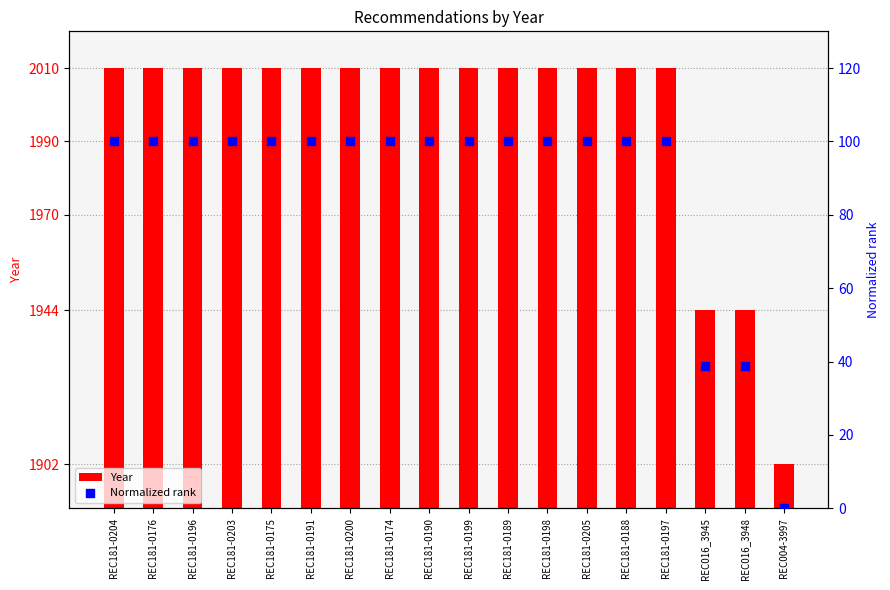

Which series has the largest total across all categories?

Year